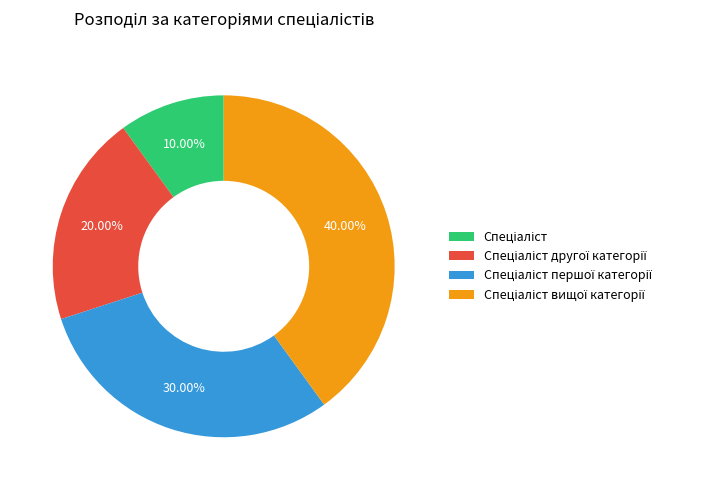

Is there any slice that represents more than half of the pie?

No